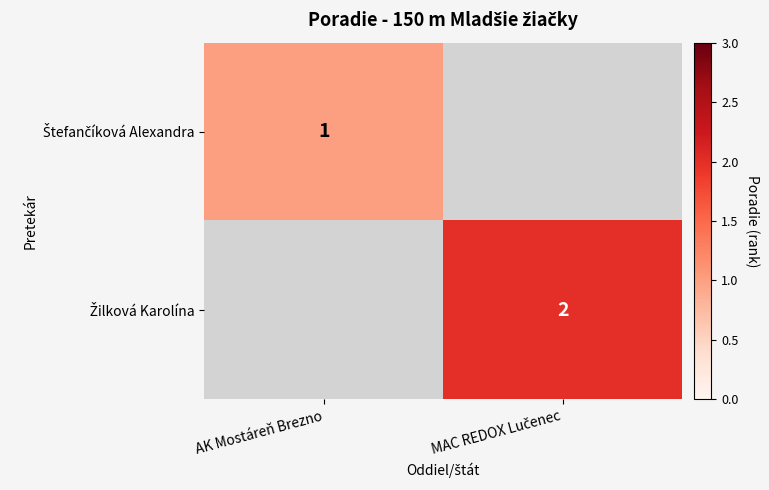

Which category has the highest value in the Štefančíková Alexandra series?

AK Mostáreň Brezno